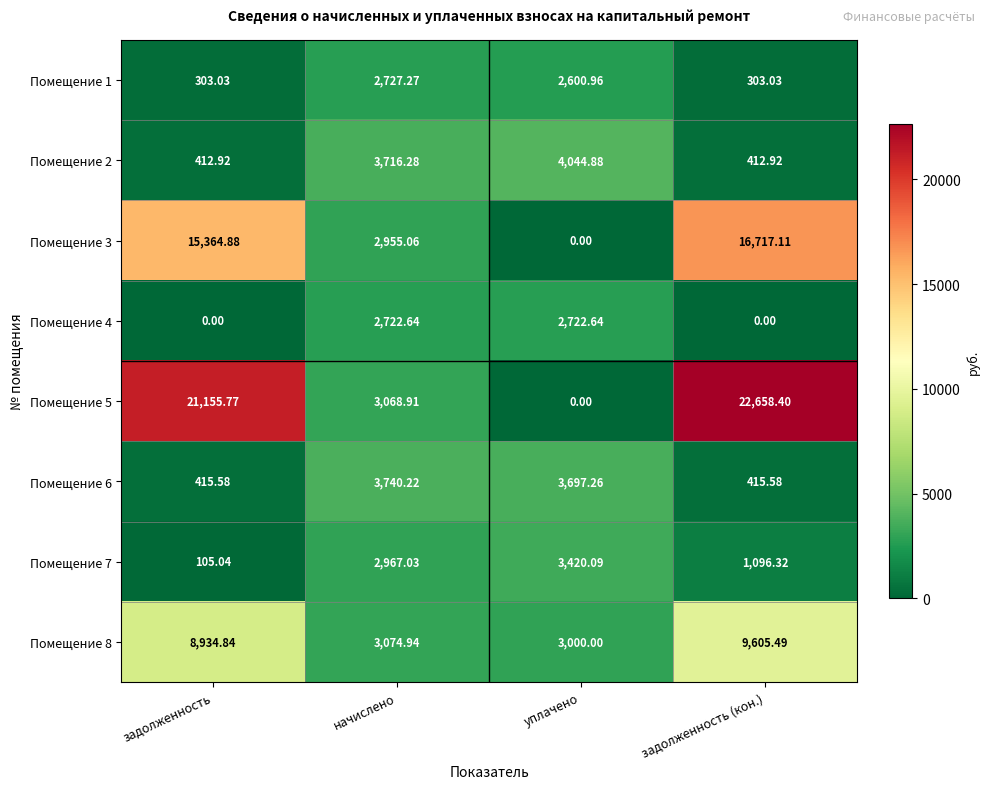

At which label is Помещение 7 closest to 1762?

задолженность (кон.)